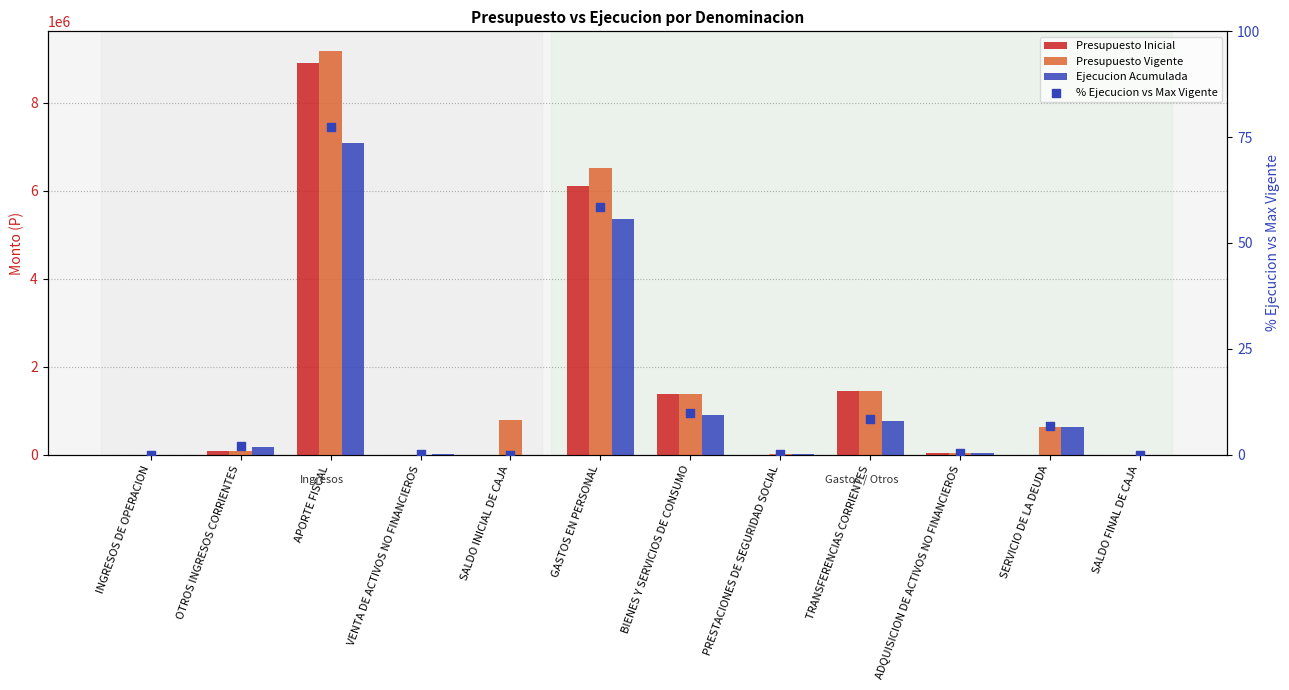

Is the value of Ejecucion Acumulada at APORTE FISCAL greater than the value of Presupuesto Vigente at SERVICIO DE LA DEUDA?

Yes